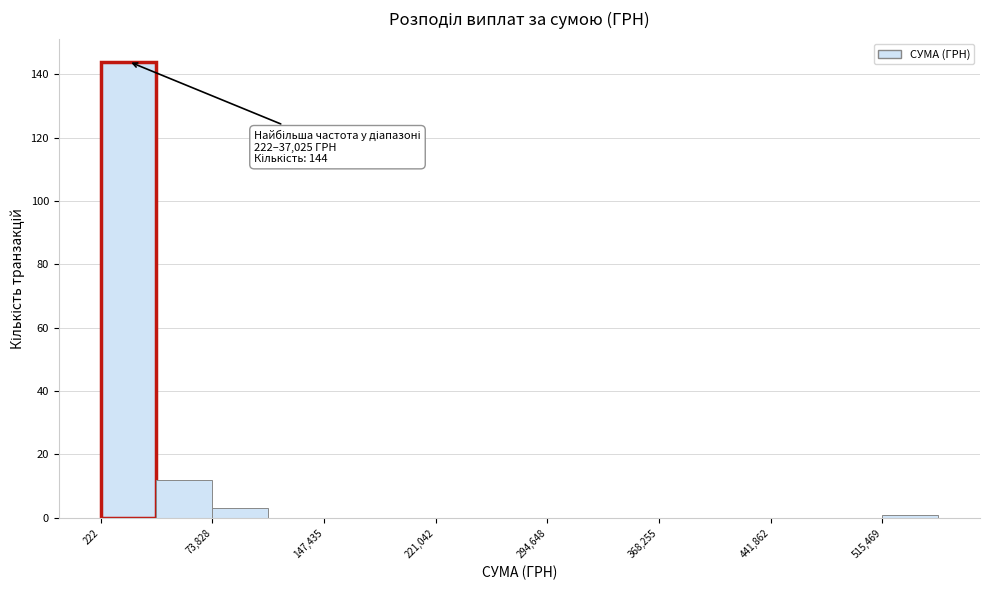

Around what value on the x-axis is the tallest bar? Give the approximate position of its centre, as read against the axis.

20000